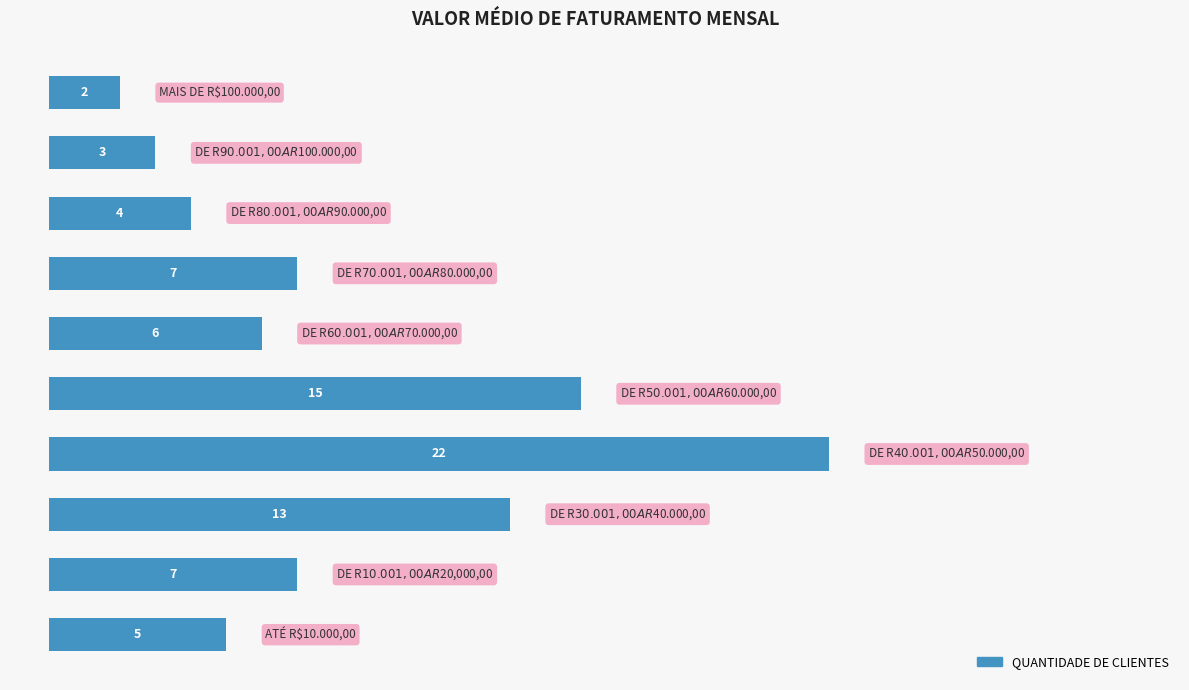

What is the difference between the second highest and second lowest values?

12